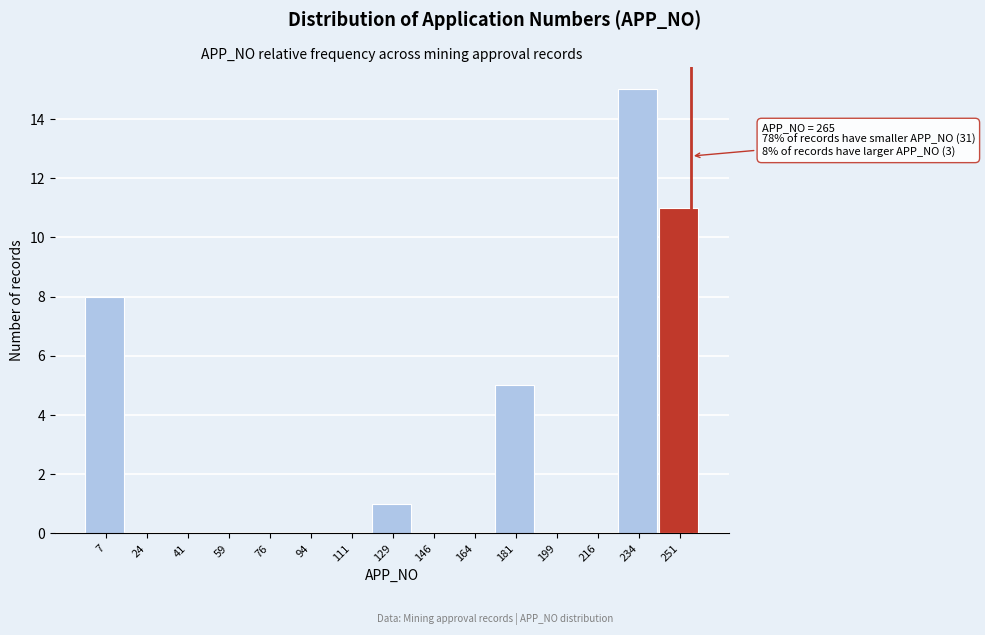

Reading right to left, what are all the values shown in this chart?

251=11	234=15	216=0	199=0	181=5	164=0	146=0	129=1	111=0	94=0	76=0	59=0	41=0	24=0	7=8